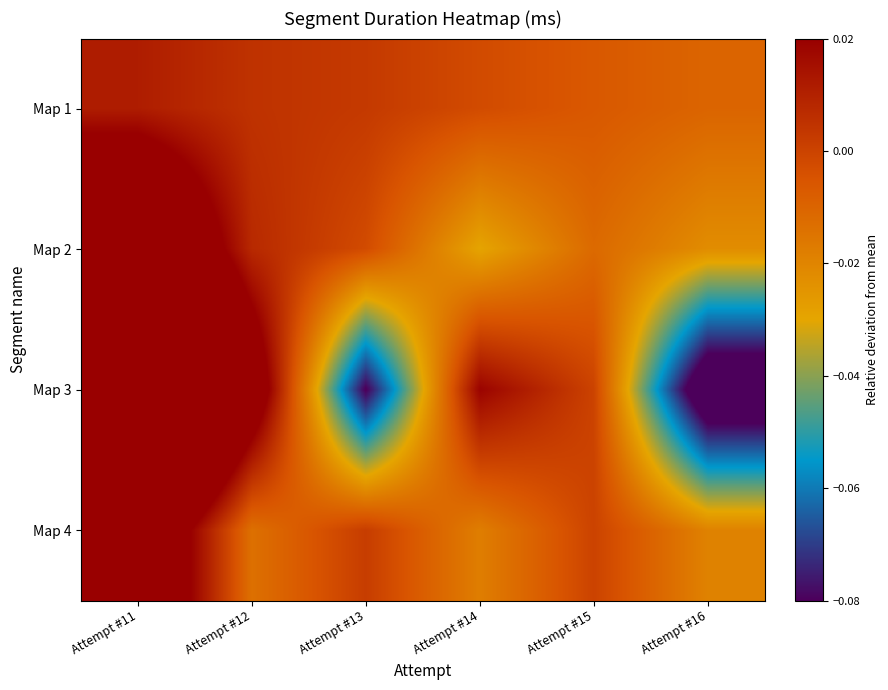

Between Attempt #11 and Attempt #13, which series saw the biggest shift?

Map 3